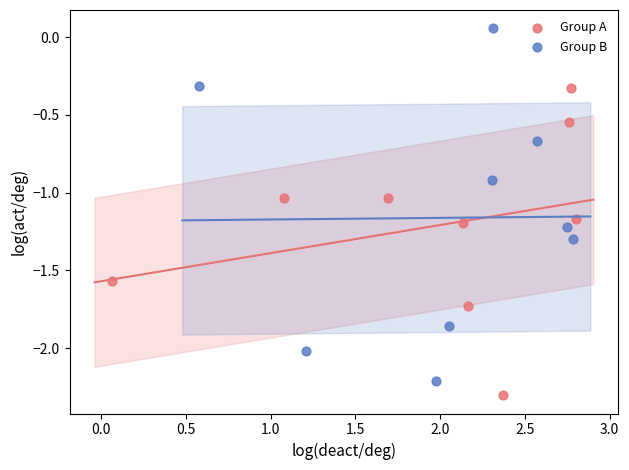

Which series contains the highest Y value?

Group B